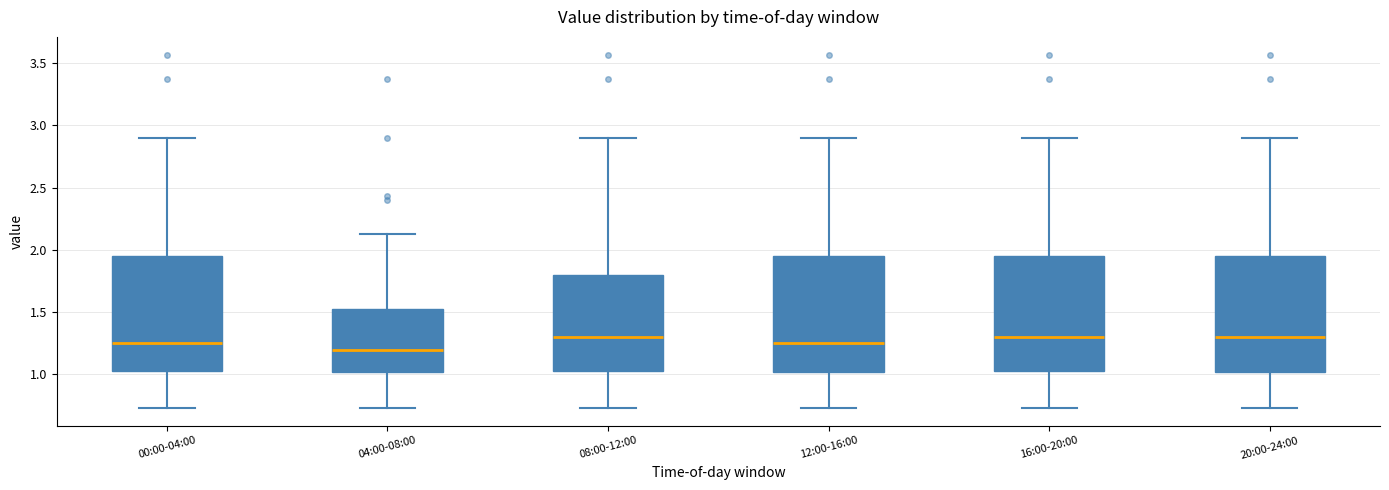

Reading left to right, transcribe this box plot: for each box, give where its median line is, the range the box spans, and where its two whiskers end, as read against the y-axis. The values are not printed on the chart, so give them approximately, as read against the axis.

00:00-04:00: median 1.25, box 1.05 to 1.95, whiskers 0.75 to 2.90
04:00-08:00: median 1.20, box 1.00 to 1.55, whiskers 0.75 to 2.15
08:00-12:00: median 1.30, box 1.05 to 1.80, whiskers 0.75 to 2.90
12:00-16:00: median 1.25, box 1.00 to 1.95, whiskers 0.75 to 2.90
16:00-20:00: median 1.30, box 1.05 to 1.95, whiskers 0.75 to 2.90
20:00-24:00: median 1.30, box 1.00 to 1.95, whiskers 0.75 to 2.90